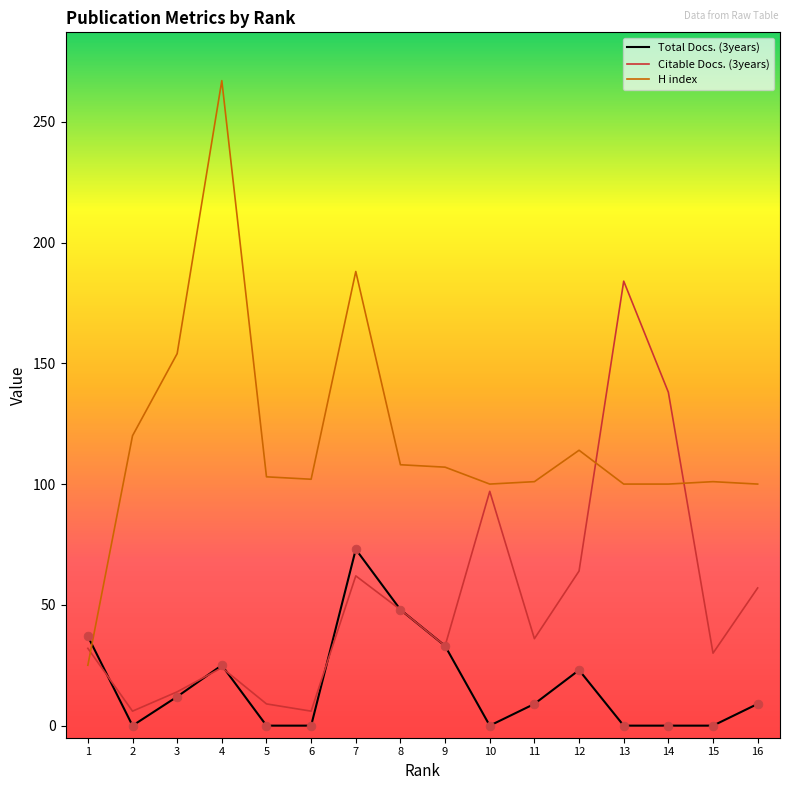

At how many categories does at least one series exceed 126?

5